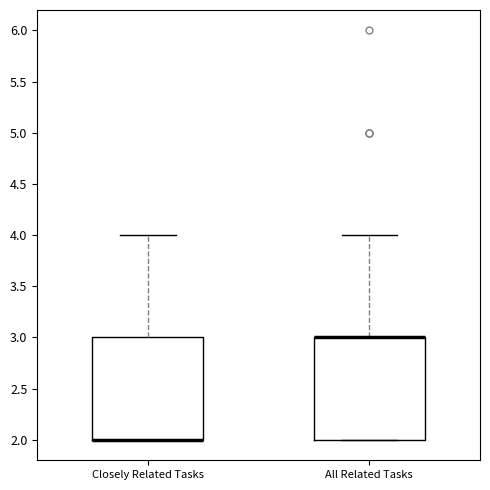

Reading left to right, transcribe this box plot: for each box, give where its median line is, the range the box spans, and where its two whiskers end, as read against the y-axis. The values are not printed on the chart, so give them approximately, as read against the axis.

Closely Related Tasks: median 2 (drawn on the box's lower edge), box 2 to 3, whiskers 2 to 4
All Related Tasks: median 3 (drawn on the box's upper edge), box 2 to 3, whiskers 2 to 4